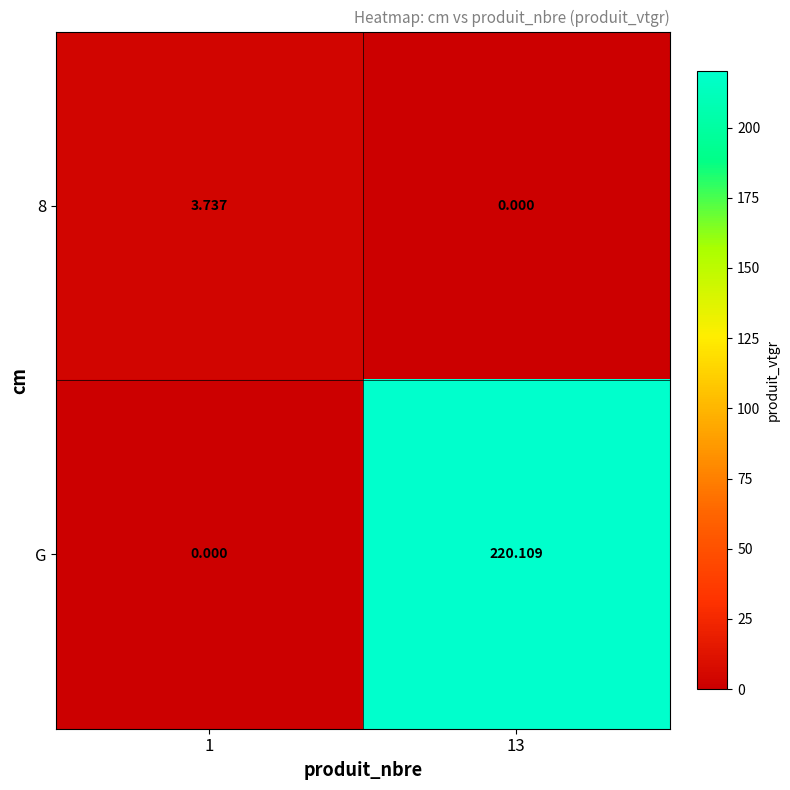

Which series has the largest total across all categories?

G